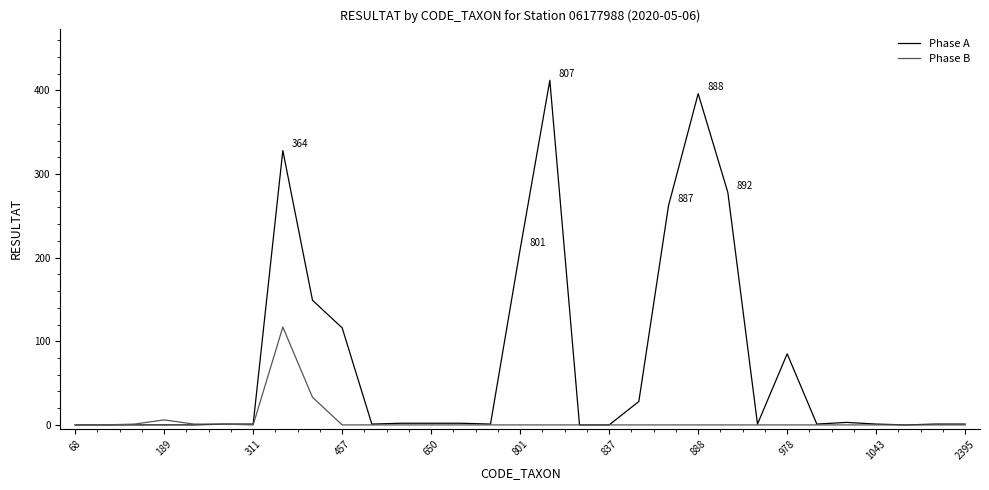

Rank the series by their maximum value, from lowest to highest.

Phase B, Phase A